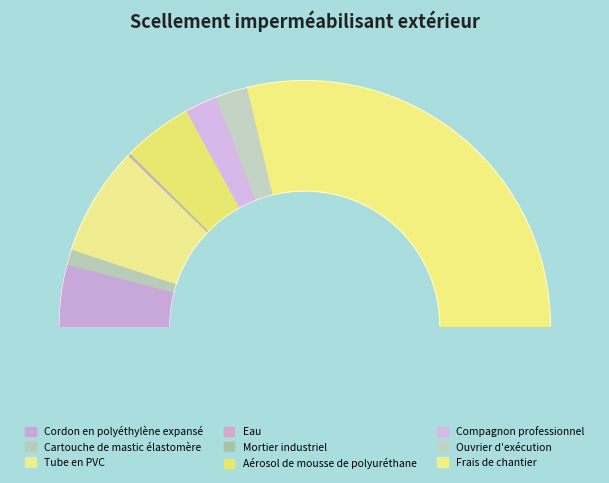

To the nearest percent, what is the combined percentage of Frais de chantier and Aérosol de mousse de polyuréthane?

67%